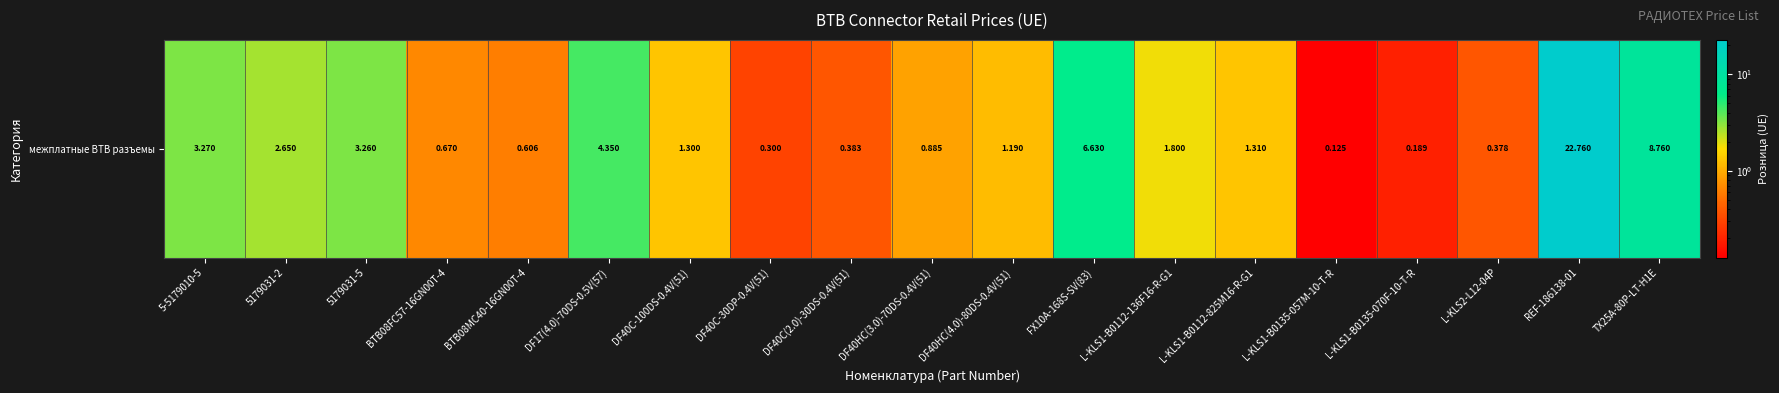

The value at DF40C(2.0)-30DS-0.4V(51) is 0.4. True or false?

True